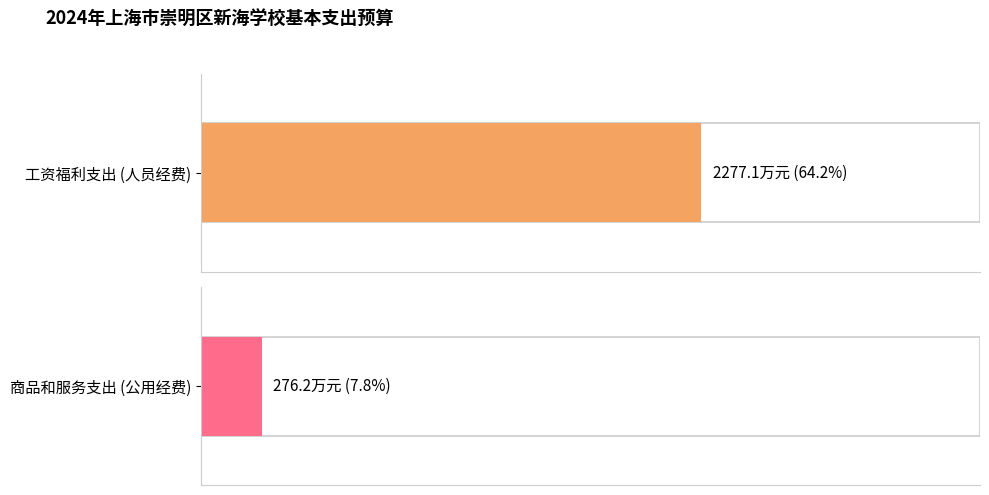

Which series has the largest range (max minus min)?

工资福利支出